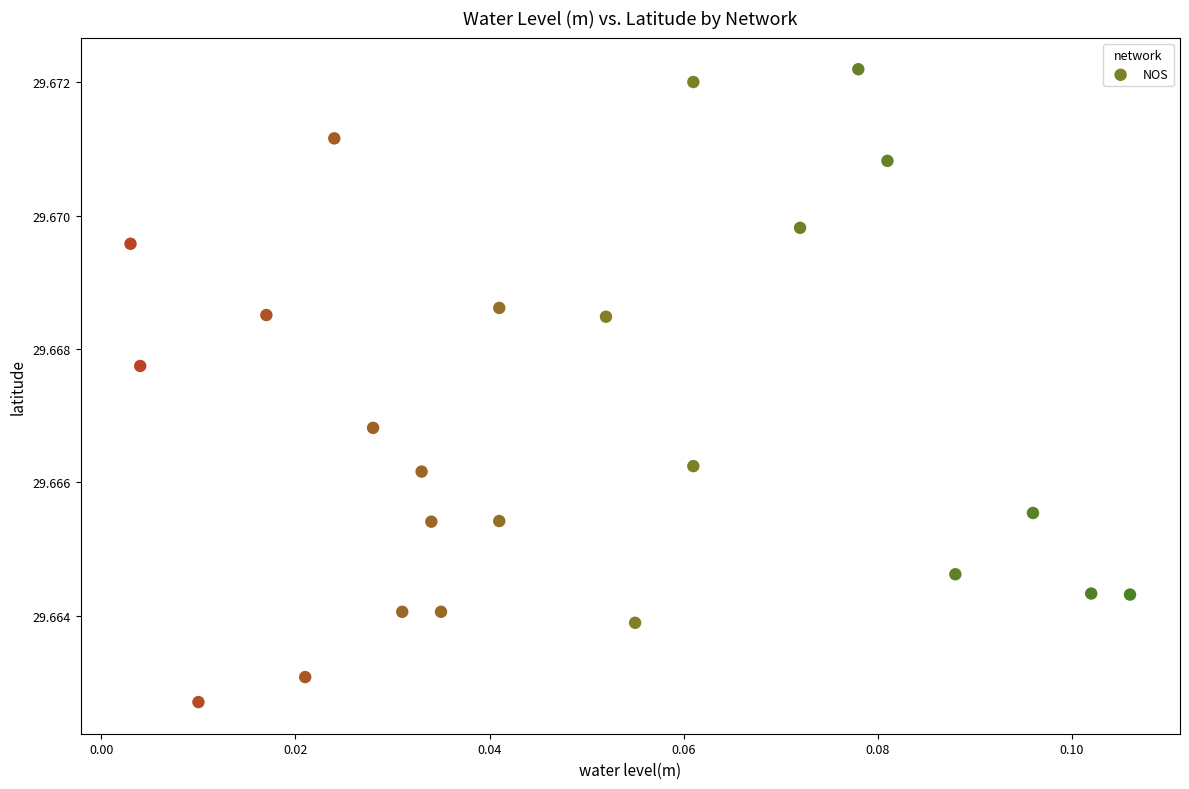

Count the number of points in this scatter plot.

24